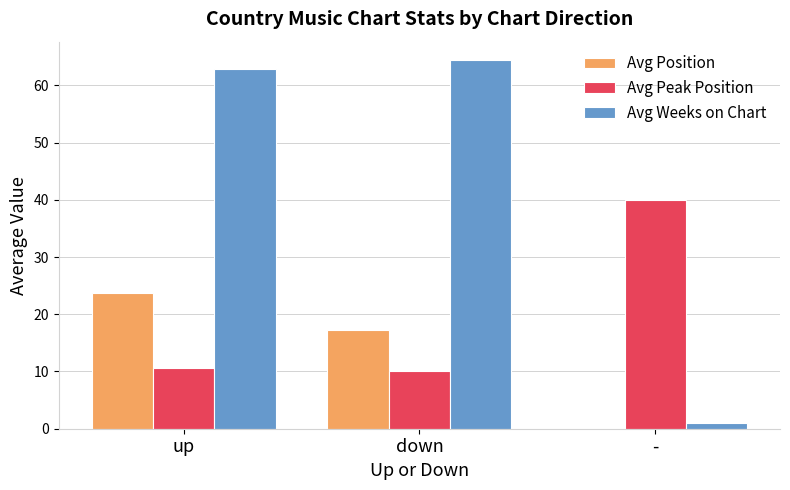

Read the Avg Peak Position value at down.

10.0